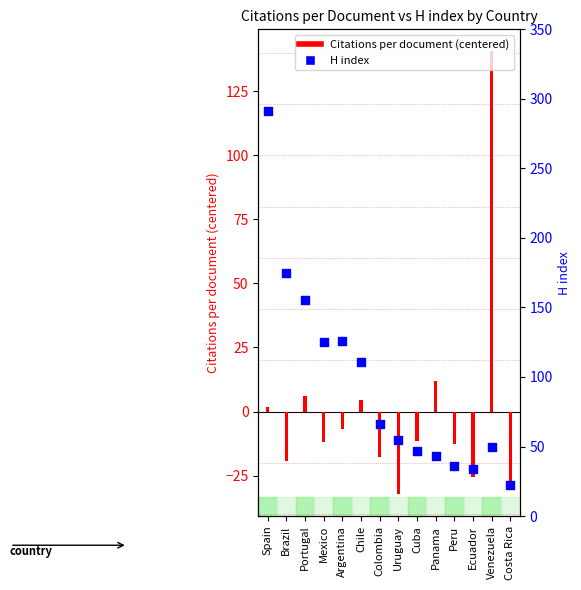

Which series has the largest total across all categories?

H index